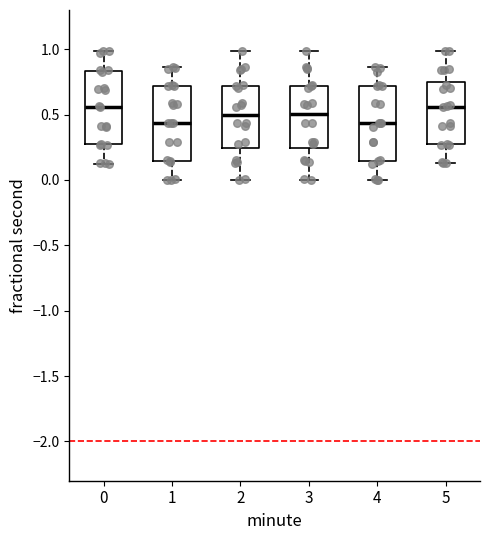

Where does the upper whisker of the box at x = 3 end on the y-axis? The values are not printed on the chart, so give them approximately, as read against the axis.

1.00